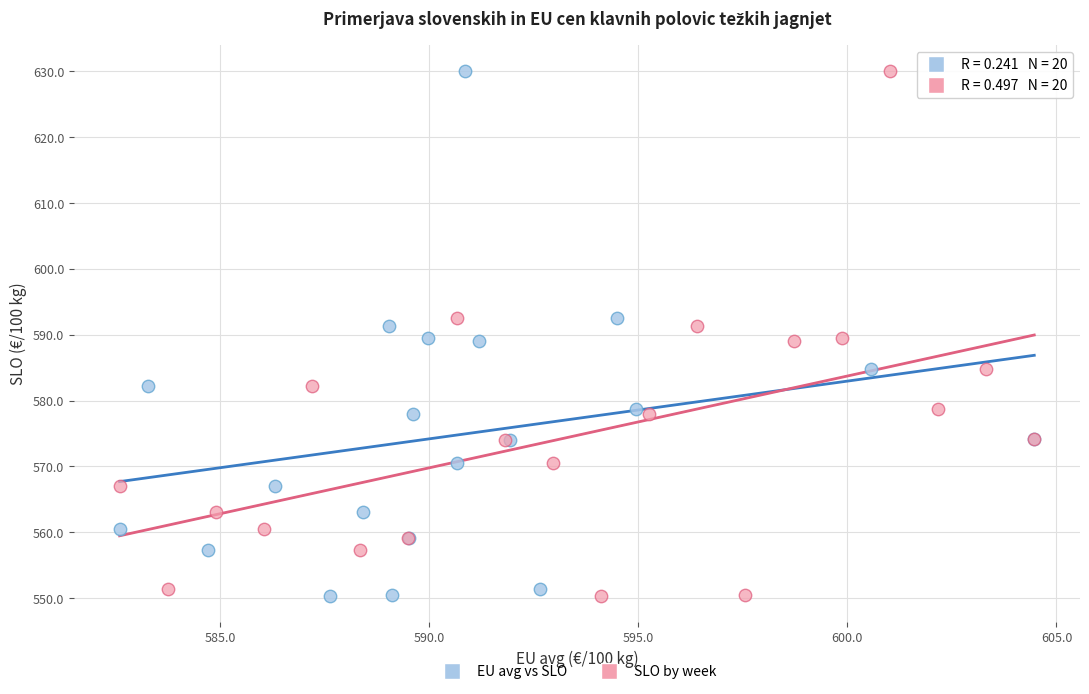

What are all the series names shown in the legend?

EU avg vs SLO, SLO by week